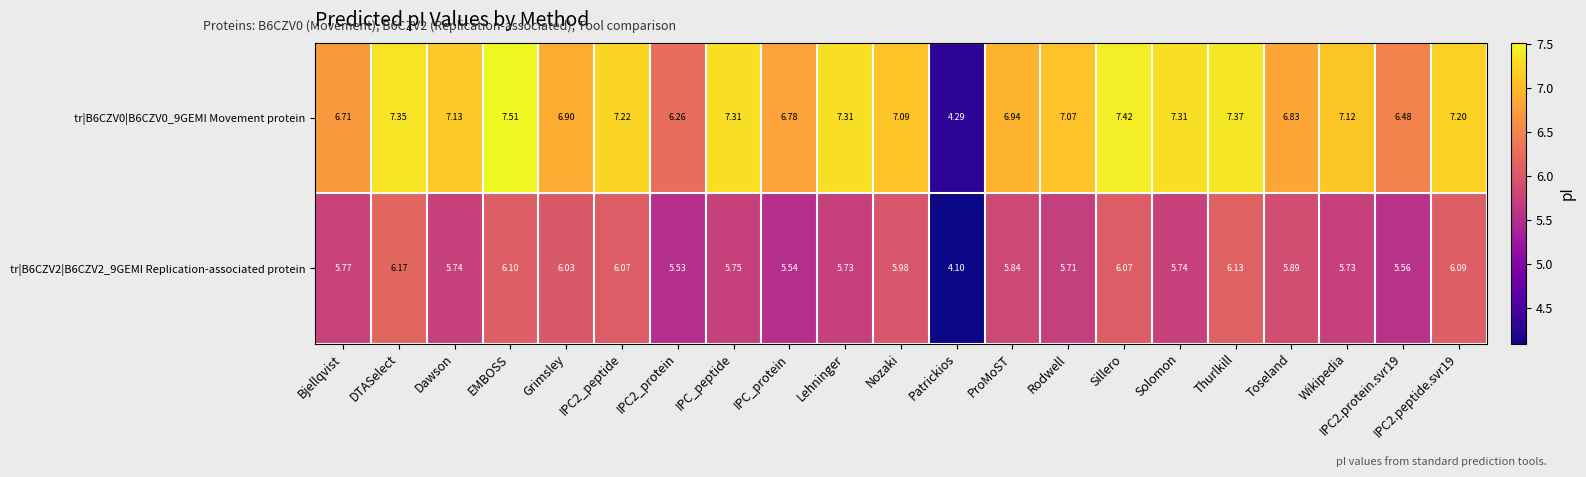

How many values in the tr|B6CZV0|B6CZV0_9GEMI Movement protein series are below 7?

8